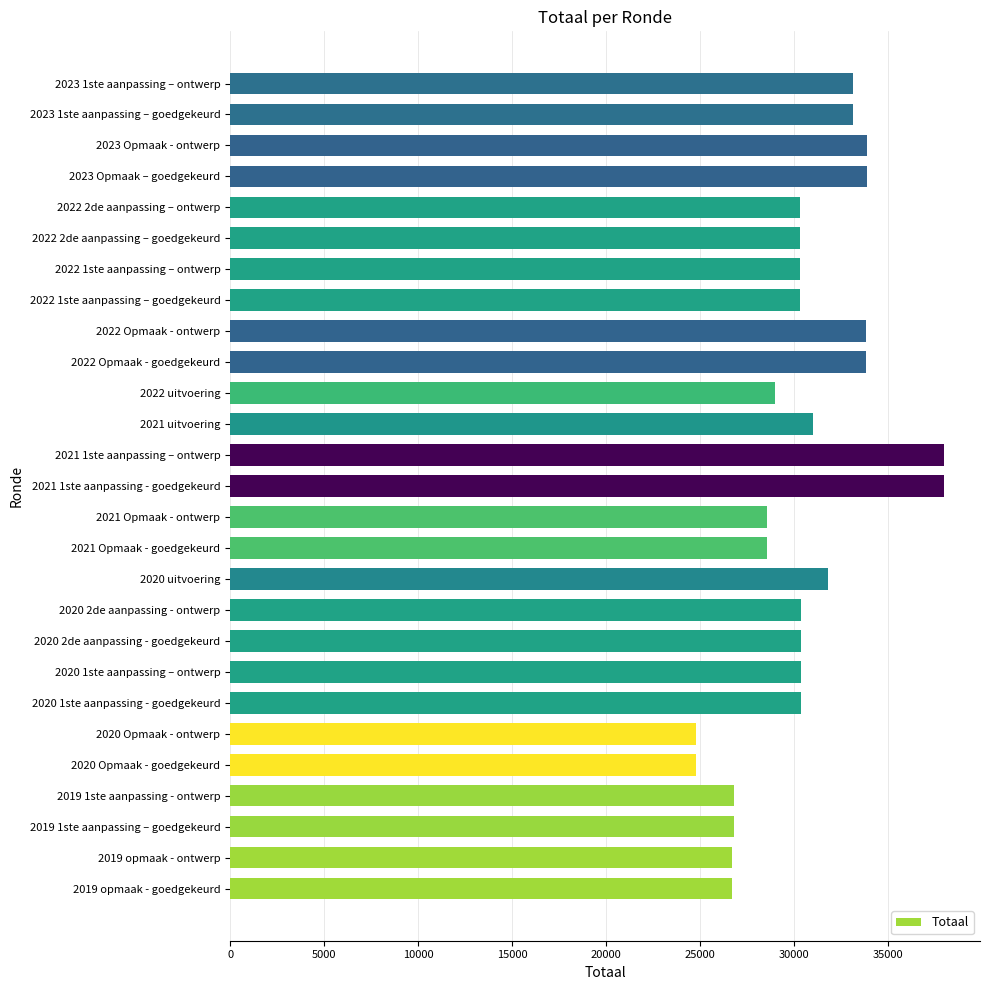

Does the chart contain any negative values?

No